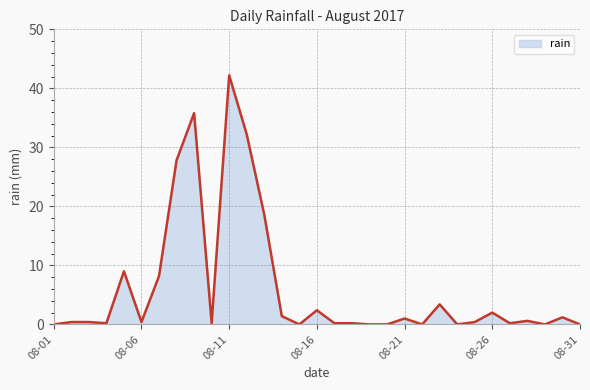

What is the difference between the maximum and minimum values?

42.2